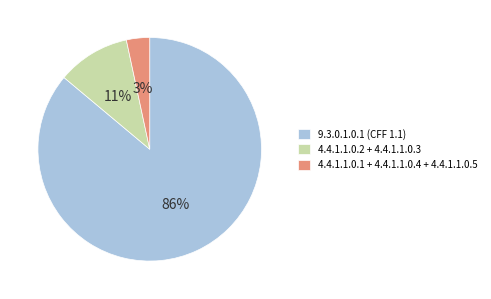

Which has a higher value, 4.4.1.1.0.1 + 4.4.1.1.0.4 + 4.4.1.1.0.5 or 9.3.0.1.0.1 (CFF 1.1)?

9.3.0.1.0.1 (CFF 1.1)